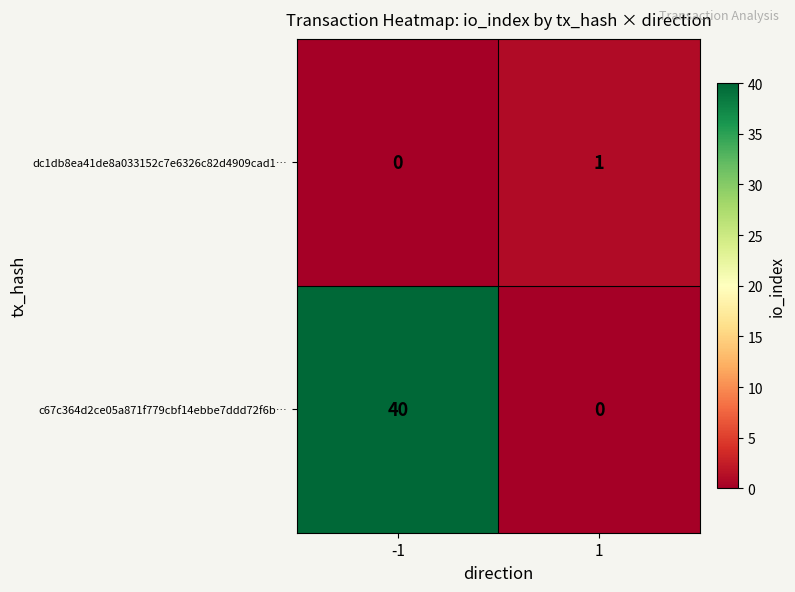

At -1, list the series in order from smallest to largest.

dc1db8ea41de8a033152c7e6326c82d4909cad1…, c67c364d2ce05a871f779cbf14ebbe7ddd72f6b…